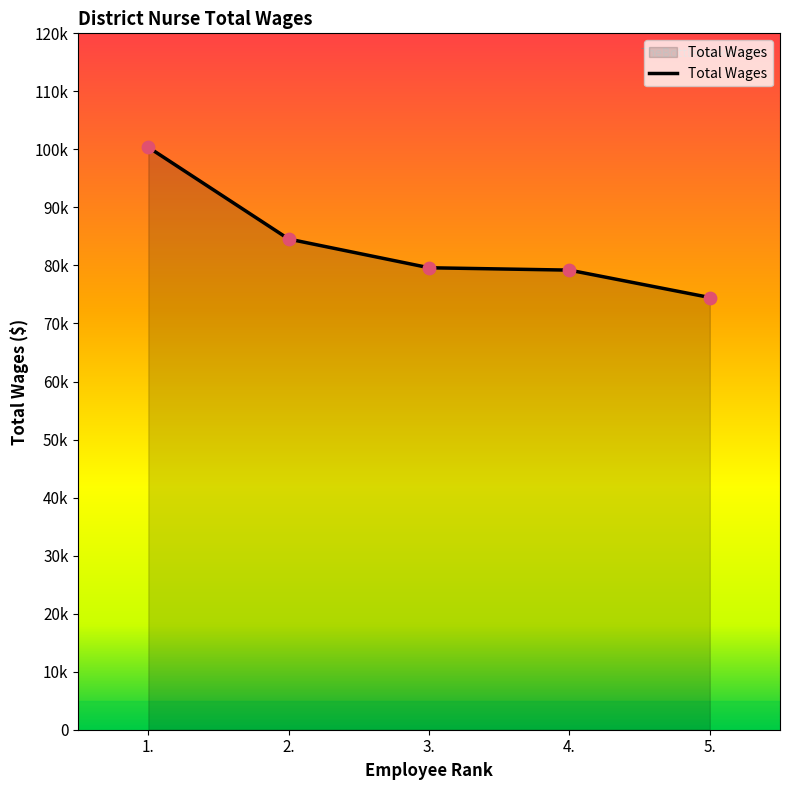

What is the ratio of the value at 5. to the value at 1.?

0.7